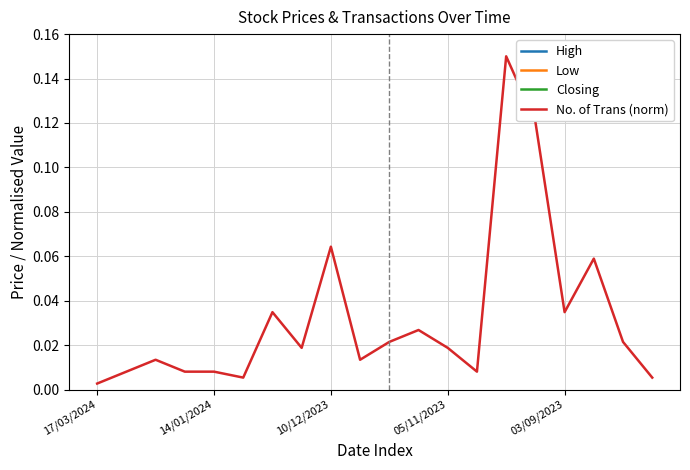

Which category has the lowest value across all series?

17/03/2024